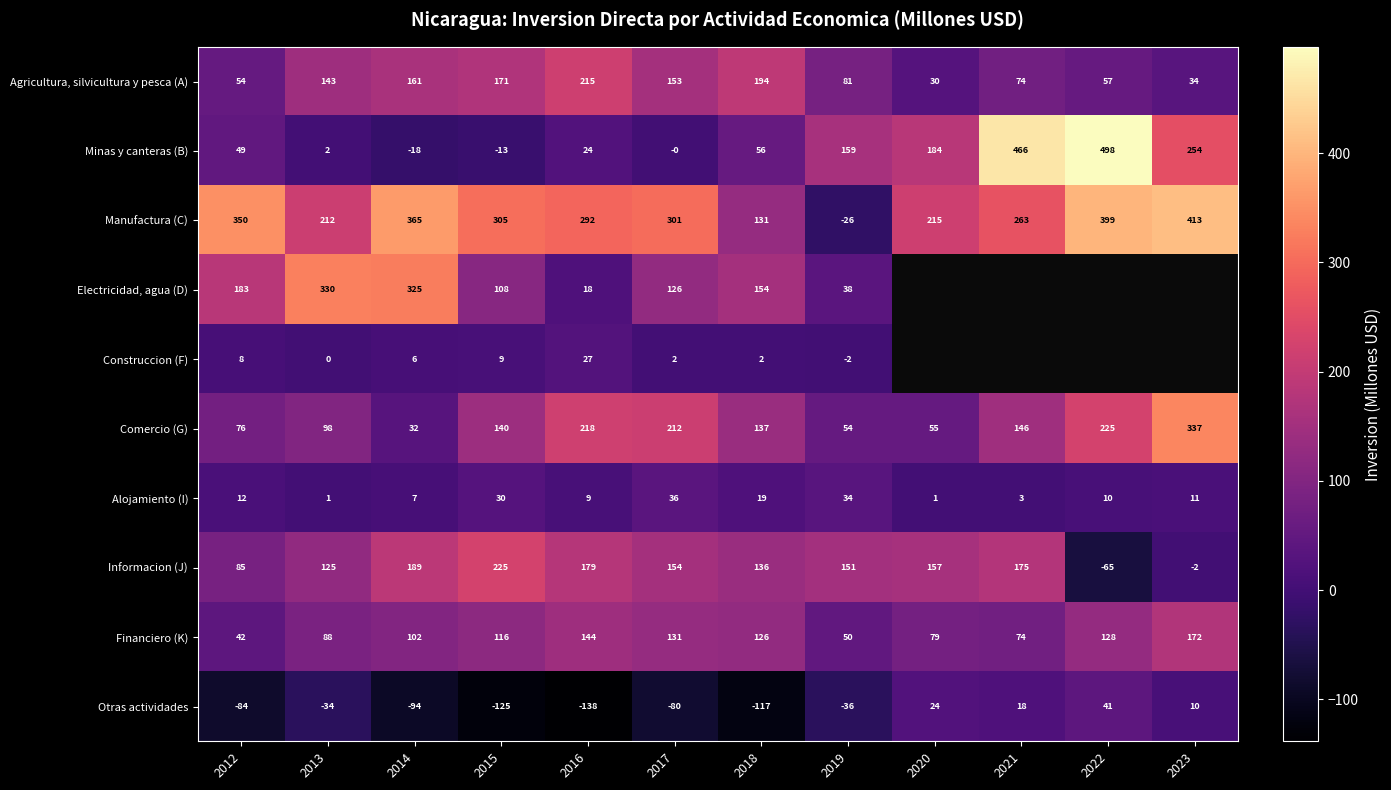

Which label corresponds to the smallest value in the chart?

2016